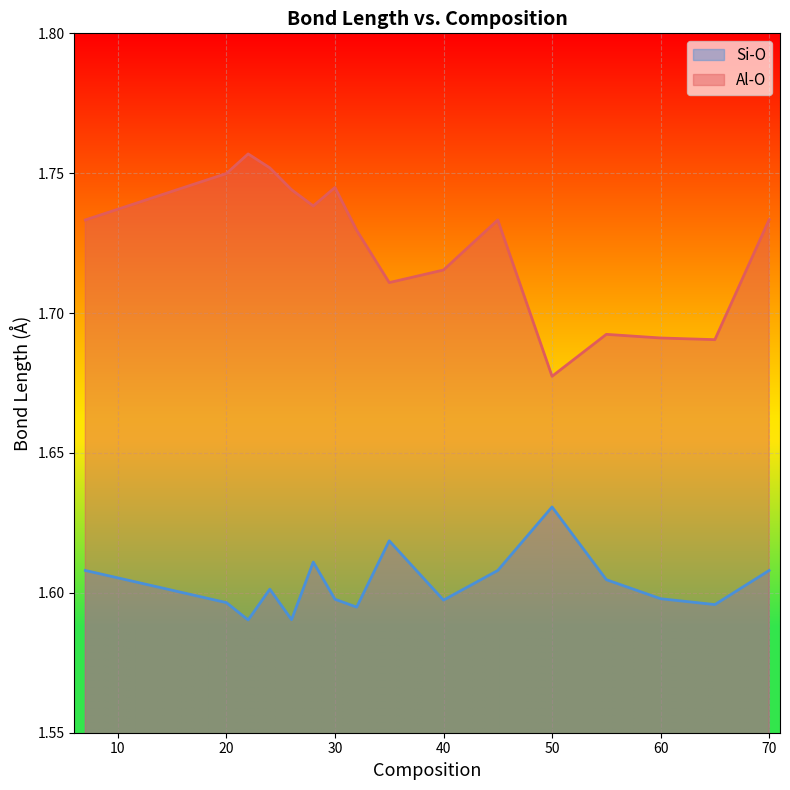

What is the difference between the highest and lowest values at 28?

0.1